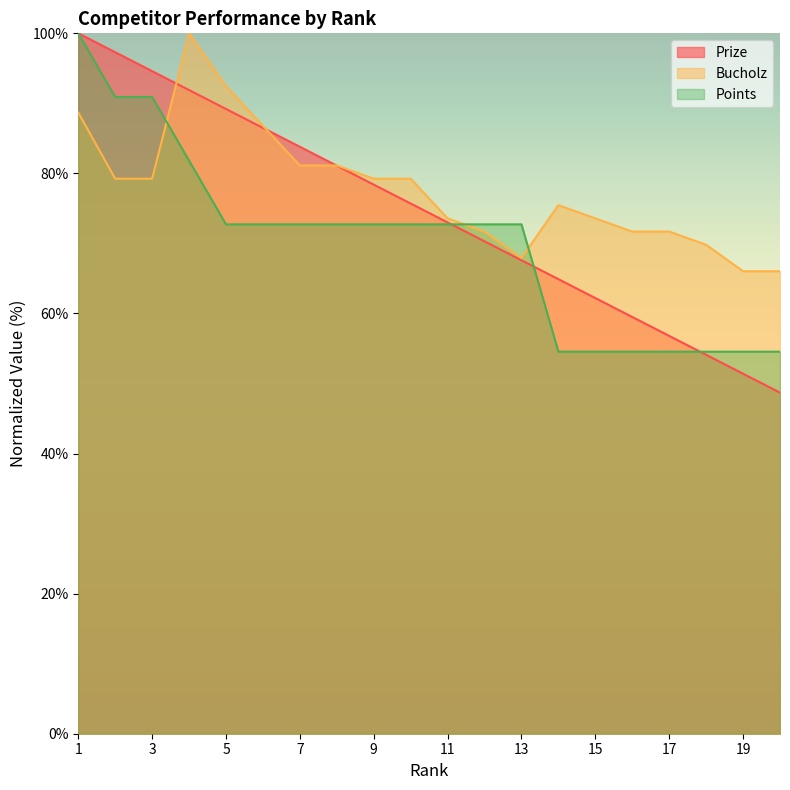

After their last crossing, which series has the higher values: Prize or Points?

Points